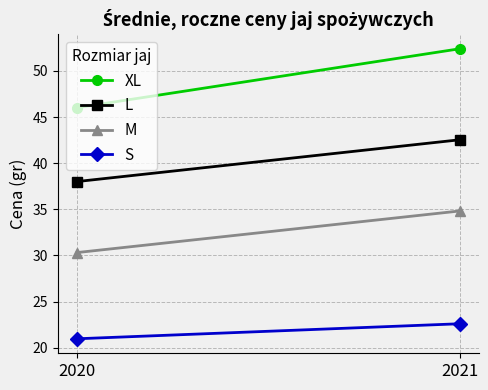

Reading left to right, list all the values displayed in this chart.

XL: 2020=46.0	2021=52.4
L: 2020=38.0	2021=42.5
M: 2020=30.3	2021=34.8
S: 2020=21.0	2021=22.6